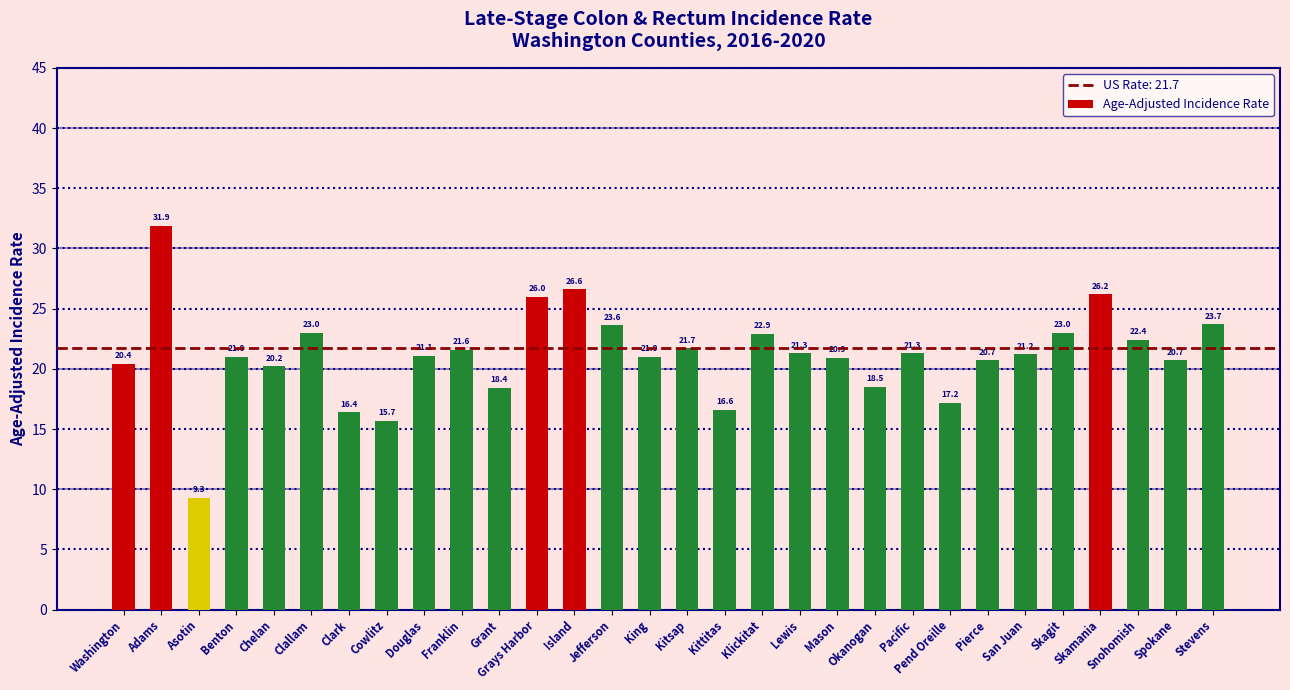

Reading left to right, extract all data points from this chart.

Washington=20.4	Adams=31.9	Asotin=9.3	Benton=21.0	Chelan=20.2	Clallam=23.0	Clark=16.4	Cowlitz=15.7	Douglas=21.1	Franklin=21.6	Grant=18.4	Grays Harbor=26.0	Island=26.6	Jefferson=23.6	King=21.0	Kitsap=21.7	Kittitas=16.6	Klickitat=22.9	Lewis=21.3	Mason=20.9	Okanogan=18.5	Pacific=21.3	Pend Oreille=17.2	Pierce=20.7	San Juan=21.2	Skagit=23.0	Skamania=26.2	Snohomish=22.4	Spokane=20.7	Stevens=23.7